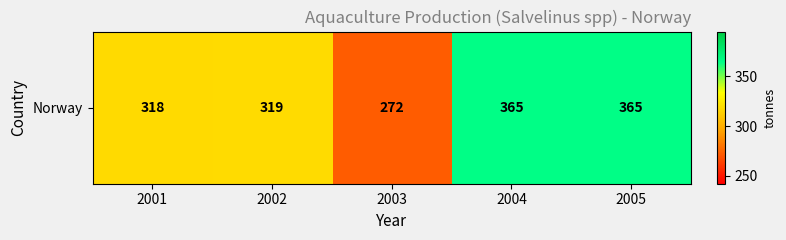

Reading left to right, transcribe all the data shown in this chart.

318	319	272	365	365